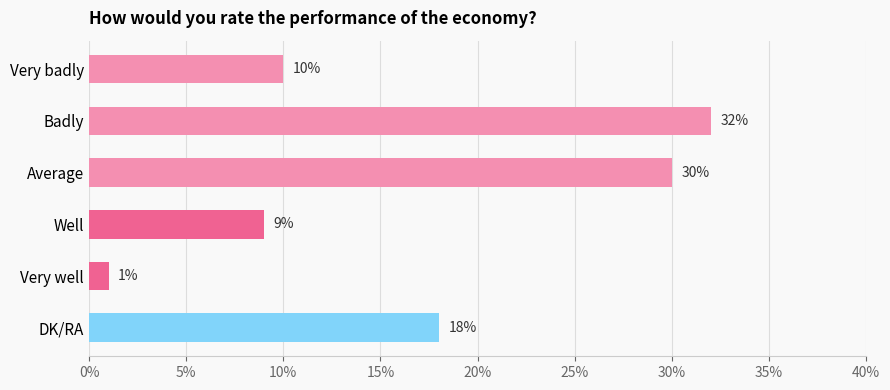

How many categories are shown in the chart?

6